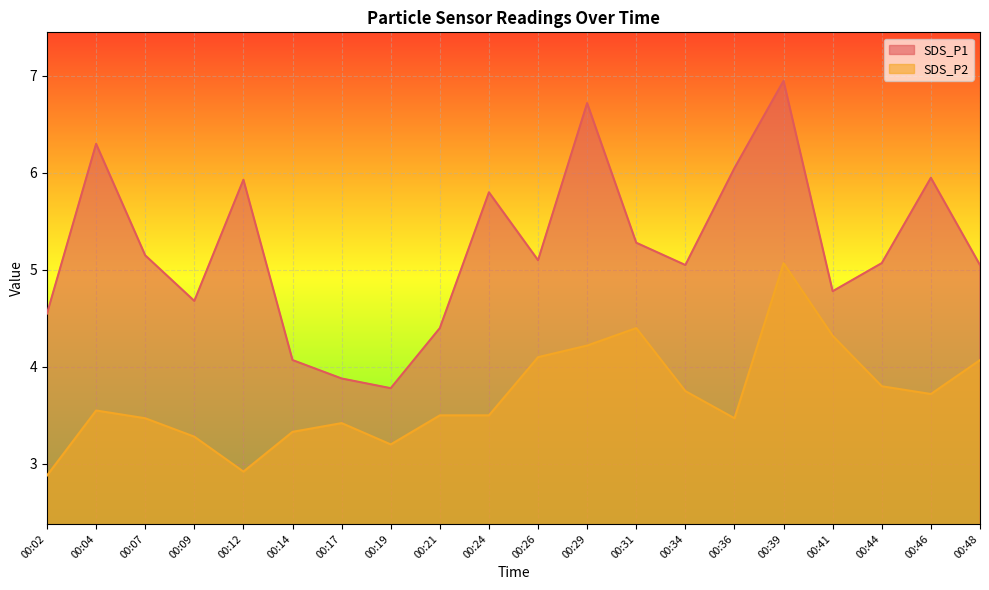

What is the difference between the second highest and second lowest values in the SDS_P1 series?

2.8